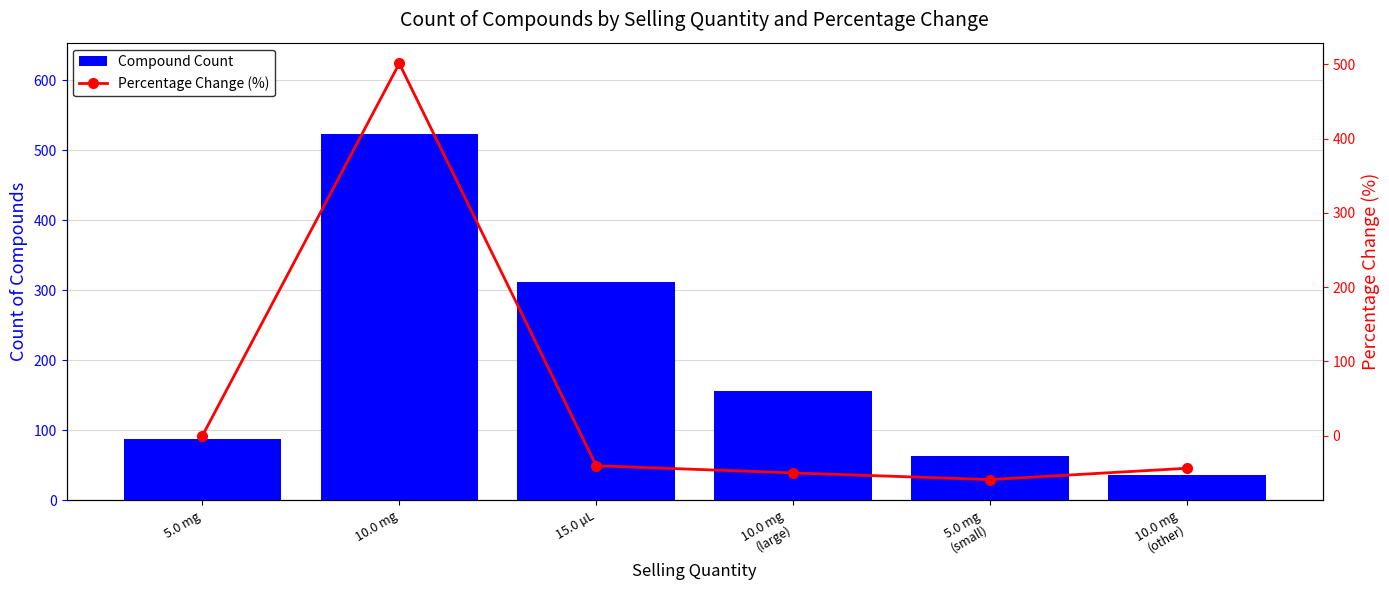

What is the label of the 3rd bar from the right?

10.0 mg
(large)